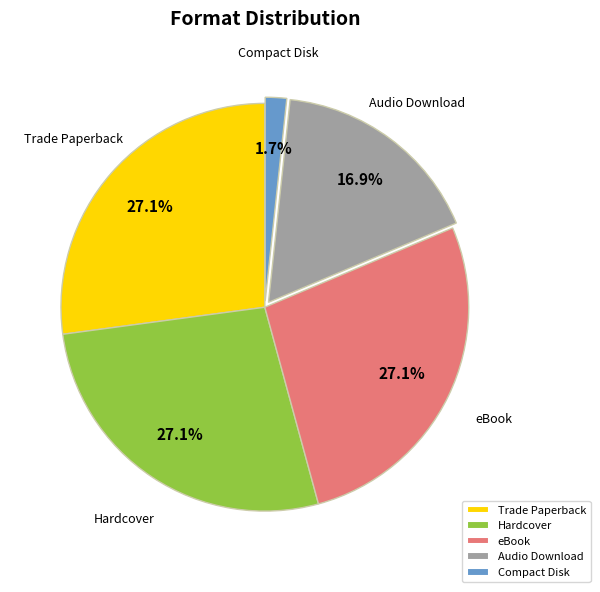

Combined, do Audio Download and Hardcover account for over 50%?

No